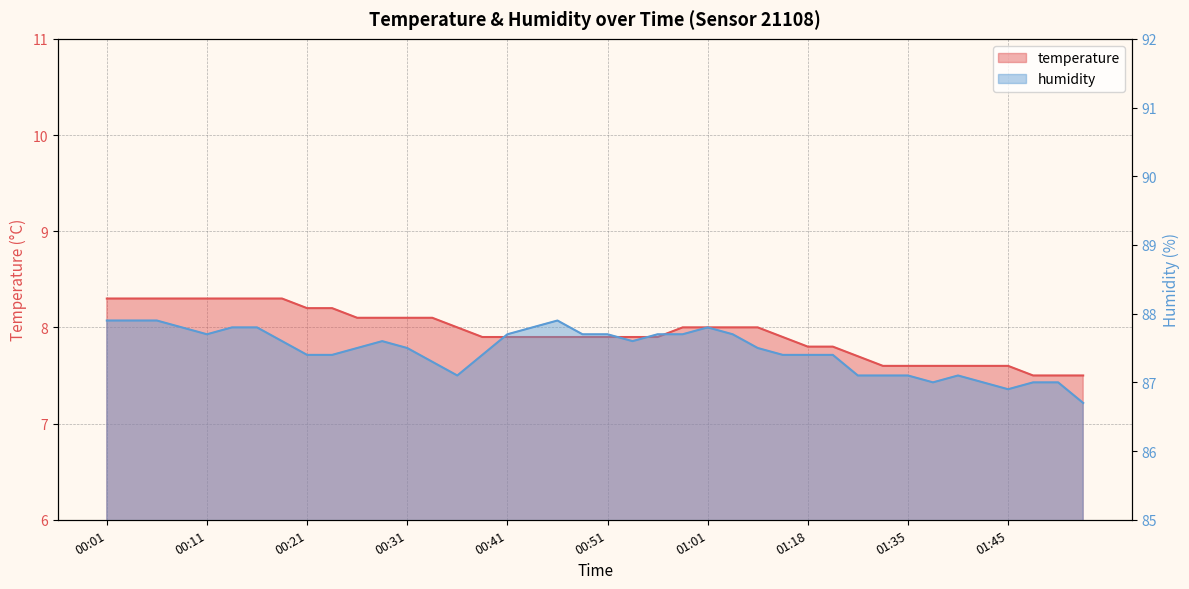

Reading left to right, transcribe all the data shown in this chart.

temperature: 8.3	8.3	8.3	8.3	8.3	8.3	8.3	8.3	8.2	8.2	8.1	8.1	8.1	8.1	8.0	7.9	7.9	7.9	7.9	7.9	7.9	7.9	7.9	8.0	8.0	8.0	8.0	7.9	7.8	7.8	7.7	7.6	7.6	7.6	7.6	7.6	7.6	7.5	7.5	7.5
humidity: 87.9	87.9	87.9	87.8	87.7	87.8	87.8	87.6	87.4	87.4	87.5	87.6	87.5	87.3	87.1	87.4	87.7	87.8	87.9	87.7	87.7	87.6	87.7	87.7	87.8	87.7	87.5	87.4	87.4	87.4	87.1	87.1	87.1	87.0	87.1	87.0	86.9	87.0	87.0	86.7